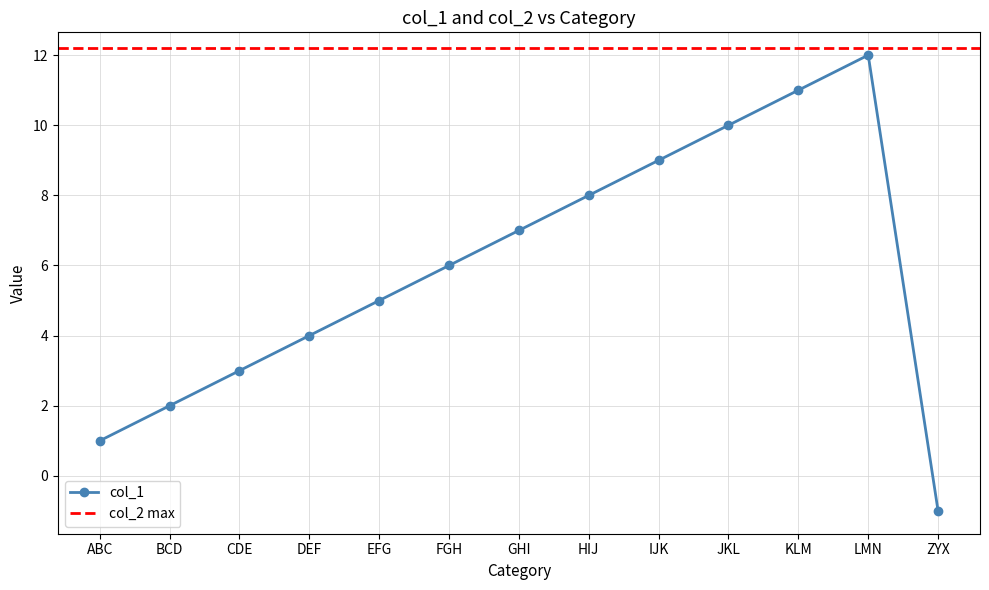

What is the smallest value displayed?

-1